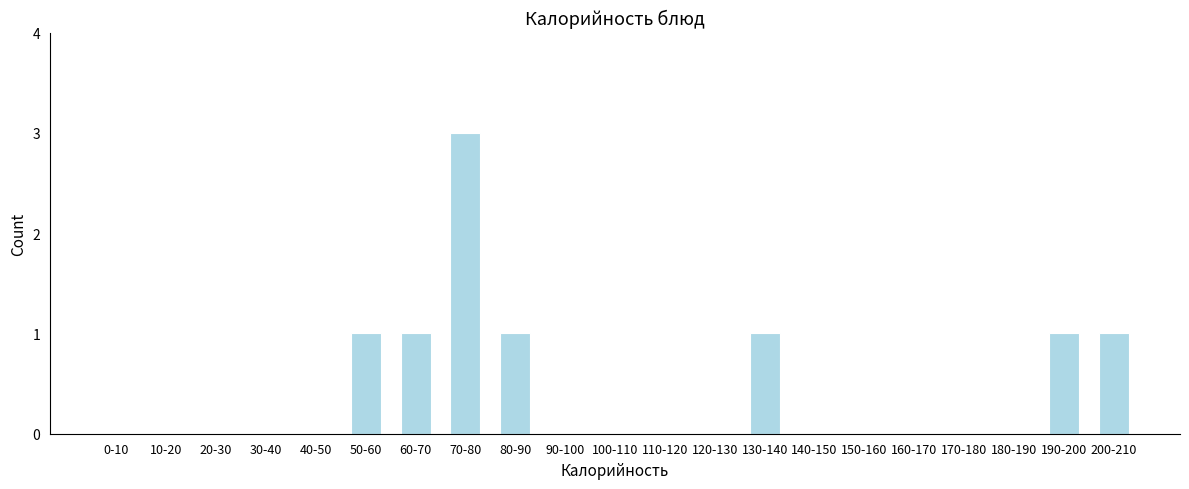

Reading right to left, transcribe all the data shown in this chart.

200-210=1	190-200=1	180-190=0	170-180=0	160-170=0	150-160=0	140-150=0	130-140=1	120-130=0	110-120=0	100-110=0	90-100=0	80-90=1	70-80=3	60-70=1	50-60=1	40-50=0	30-40=0	20-30=0	10-20=0	0-10=0